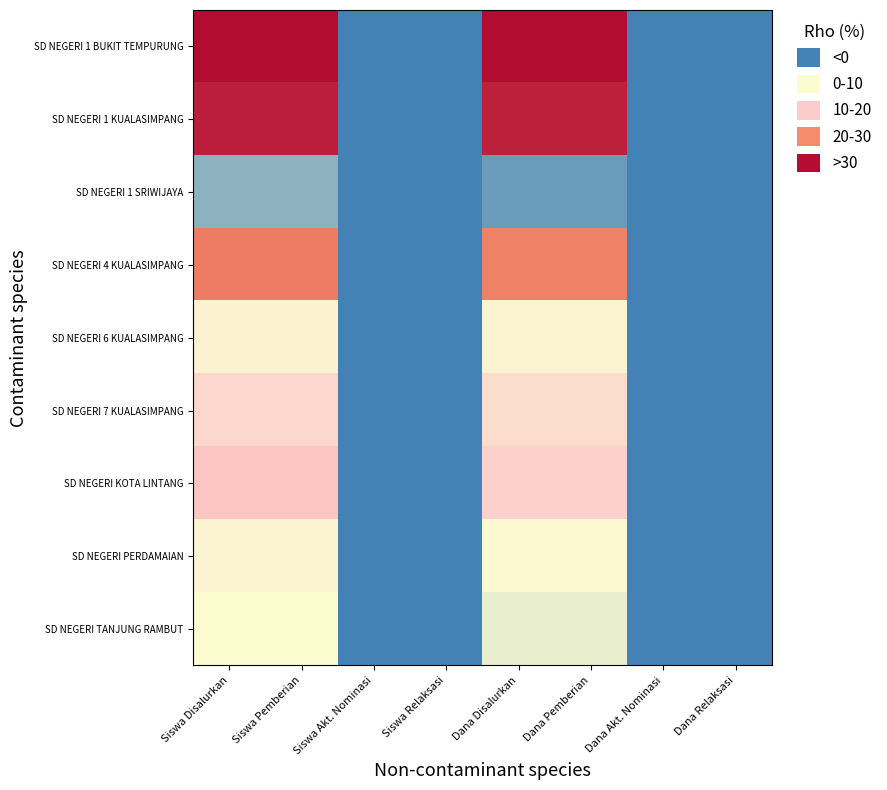

At which category is the sum across all series the highest?

Siswa Disalurkan